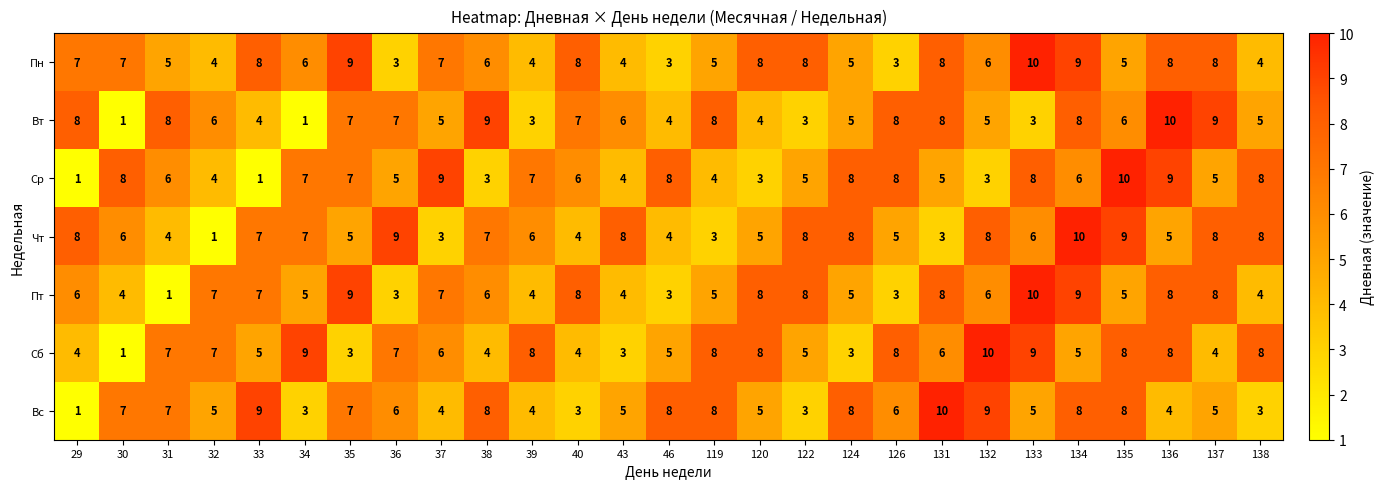

Between 37 and 120, which series saw the biggest shift?

Ср